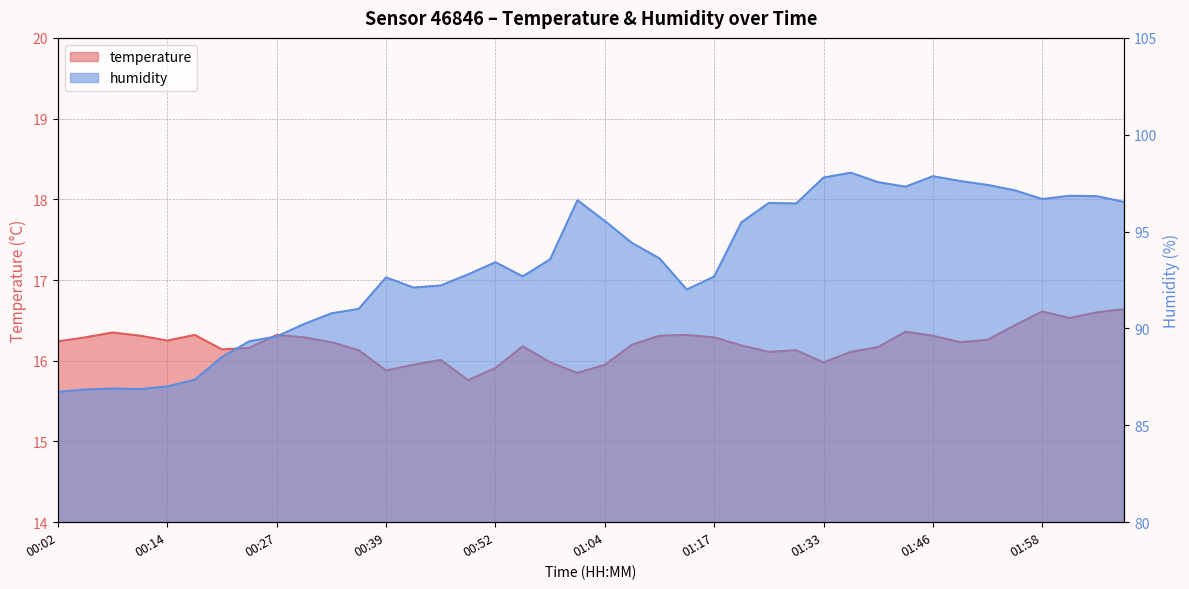

What is the sum of all temperature values?

648.3